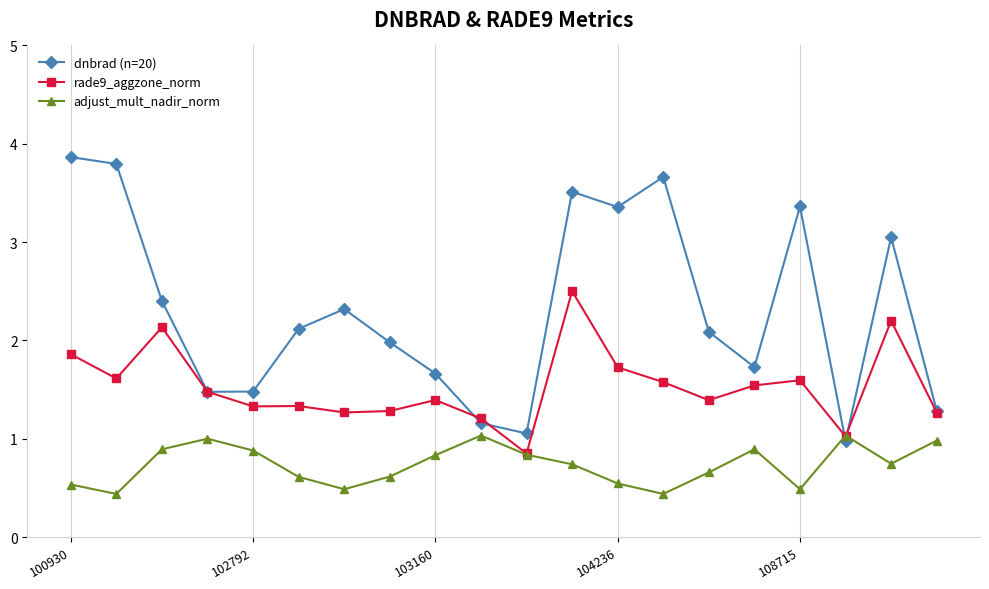

Does the chart display data point markers on the line(s)?

Yes